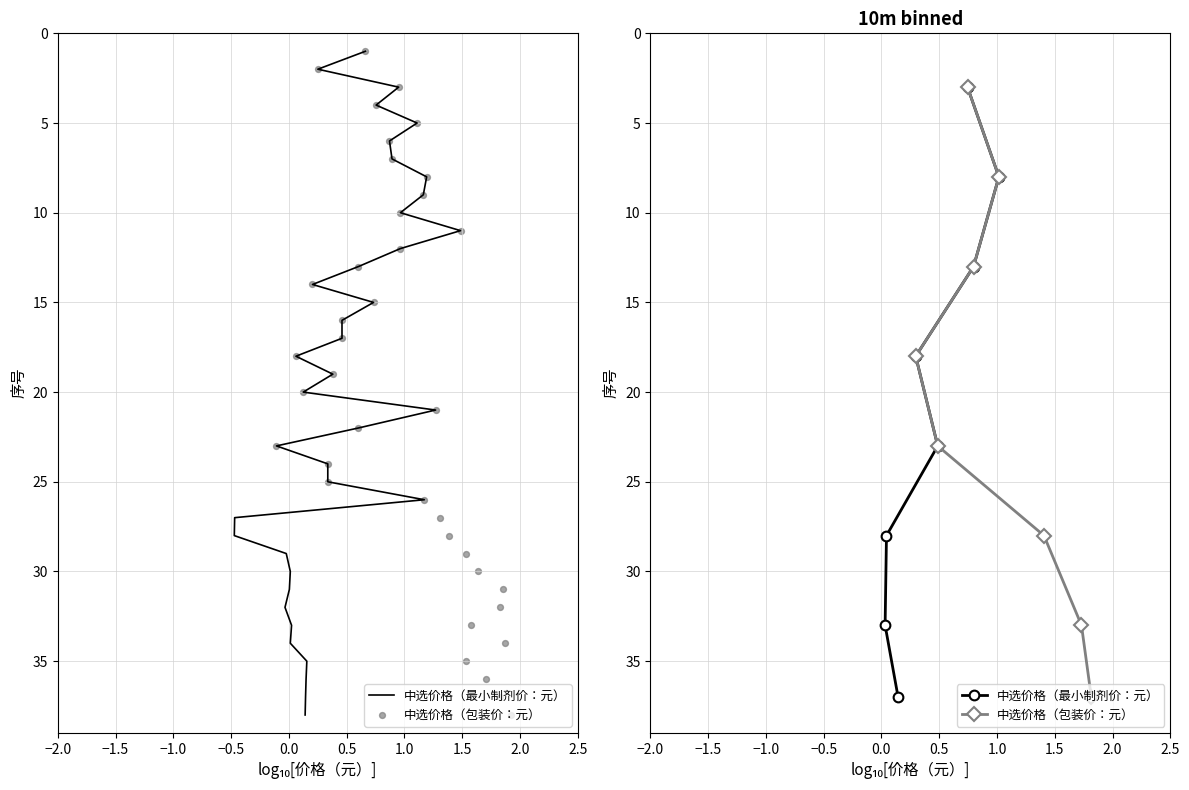

What are all the series names shown in the legend?

中选价格（最小制剂价：元）, 中选价格（包装价：元）